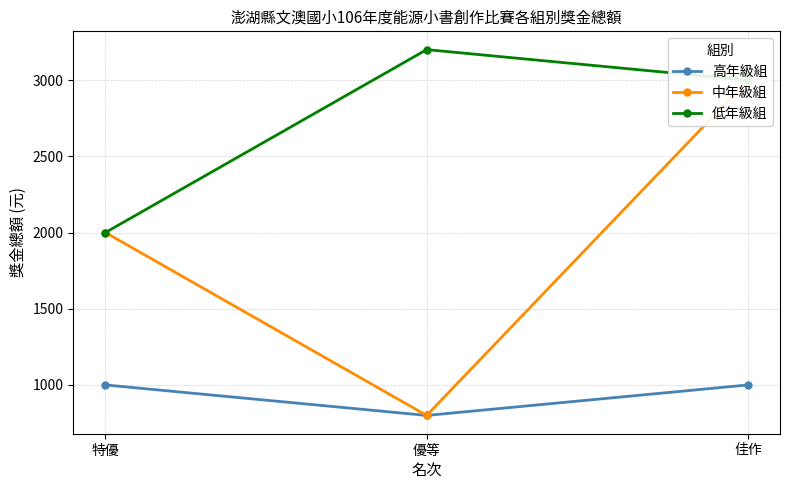

What is the total value across all series at 特優?

5000